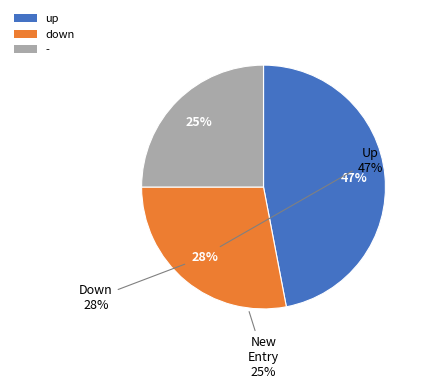

Approximately how many times larger is the value at - compared to up?

0.5